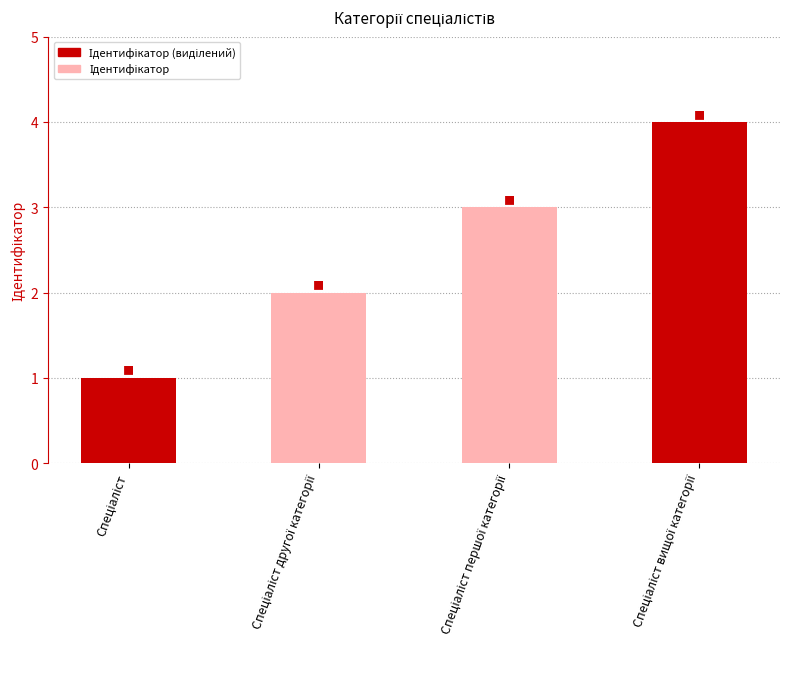

Does the chart contain stacked bars?

No